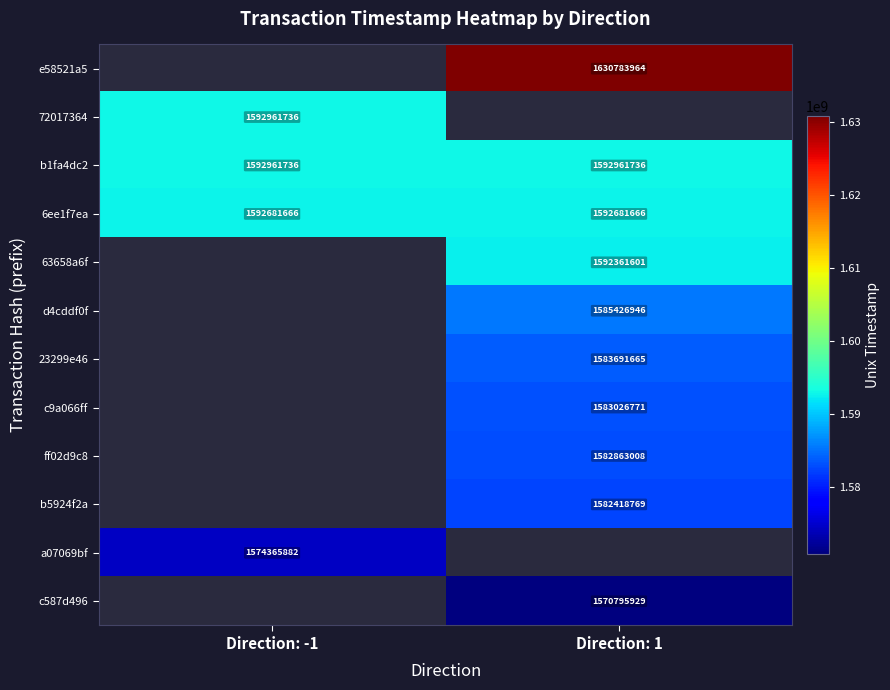

What is the highest value of the 6ee1f7ea series?

1592681666